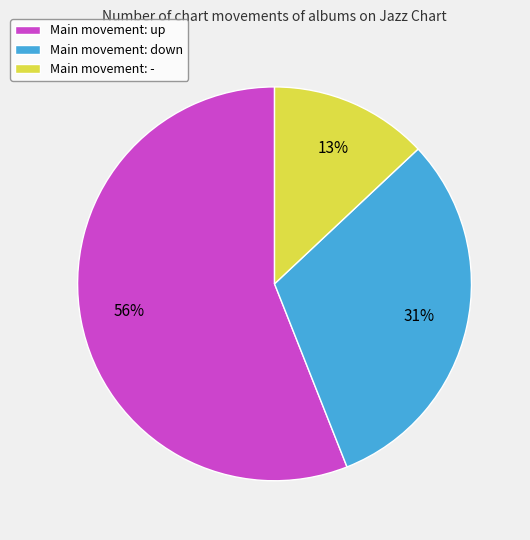

The Main movement: up slice represents 56% of the pie. True or false?

True